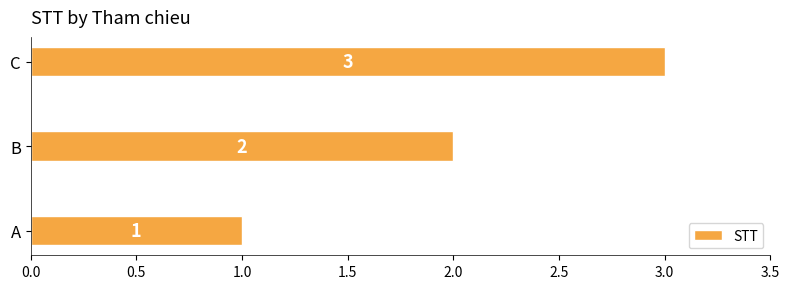

True or false: the data shows 2 at B.

True